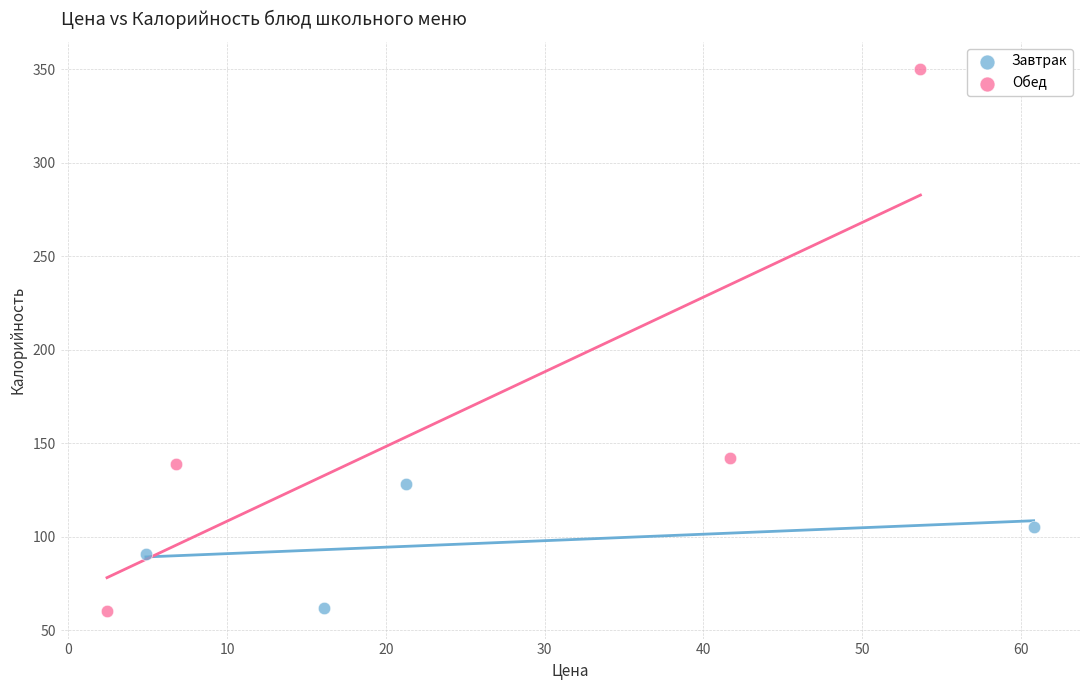

Which series reaches the maximum Y coordinate?

Обед